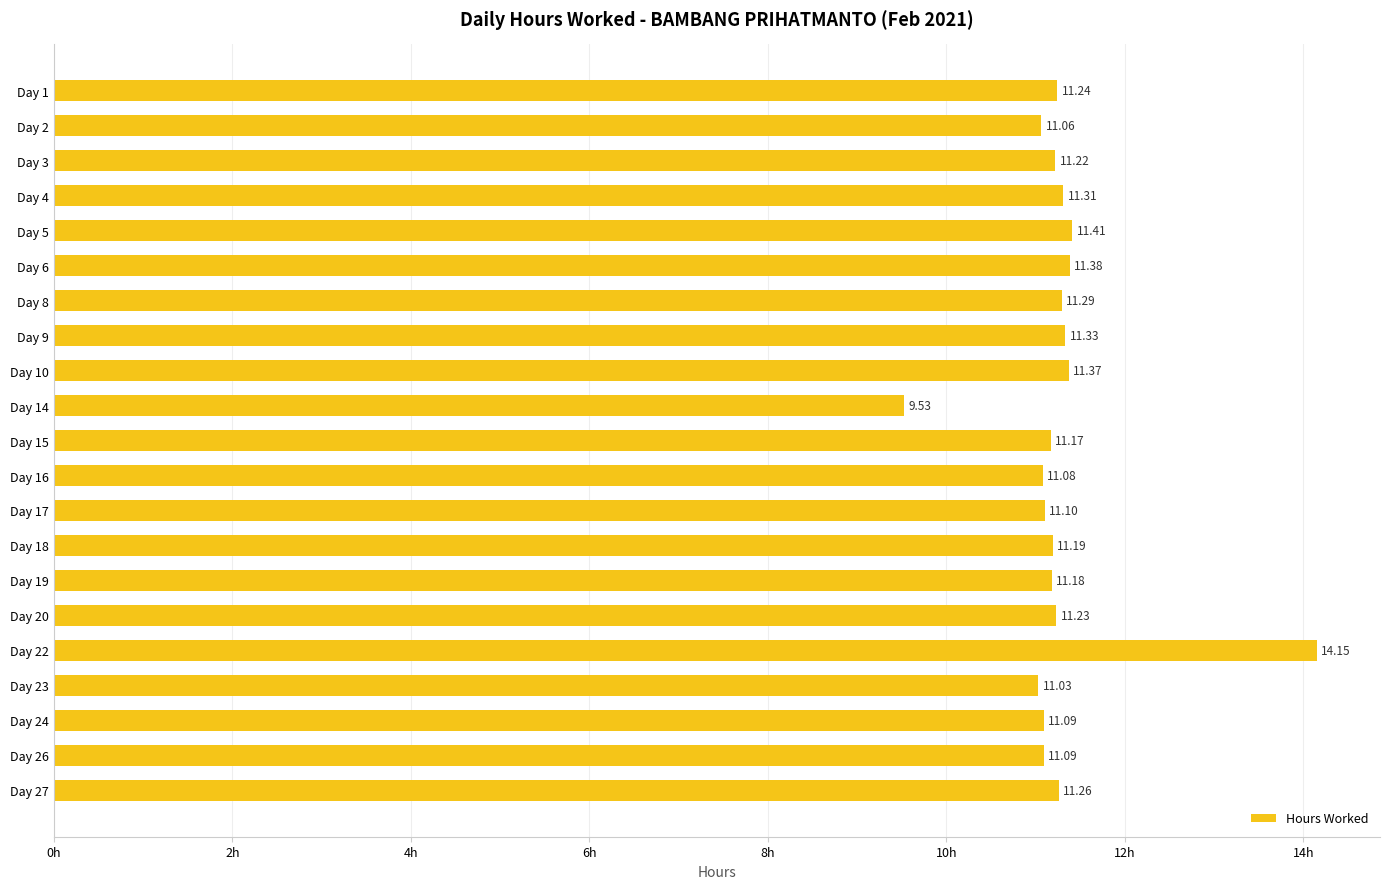

What is the ratio of the value at Day 27 to the value at Day 9?

1.0